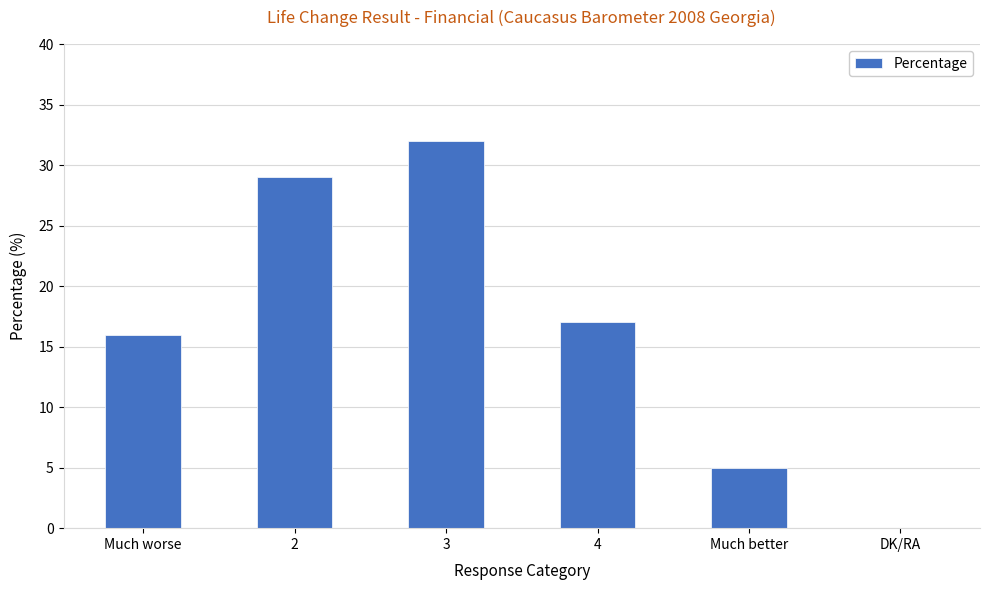

Are the bars horizontal?

No